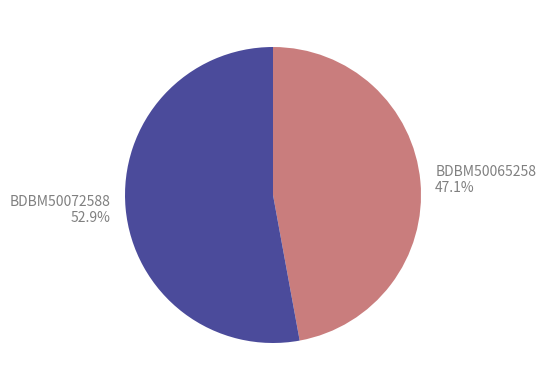

How many segments does this pie chart have?

2